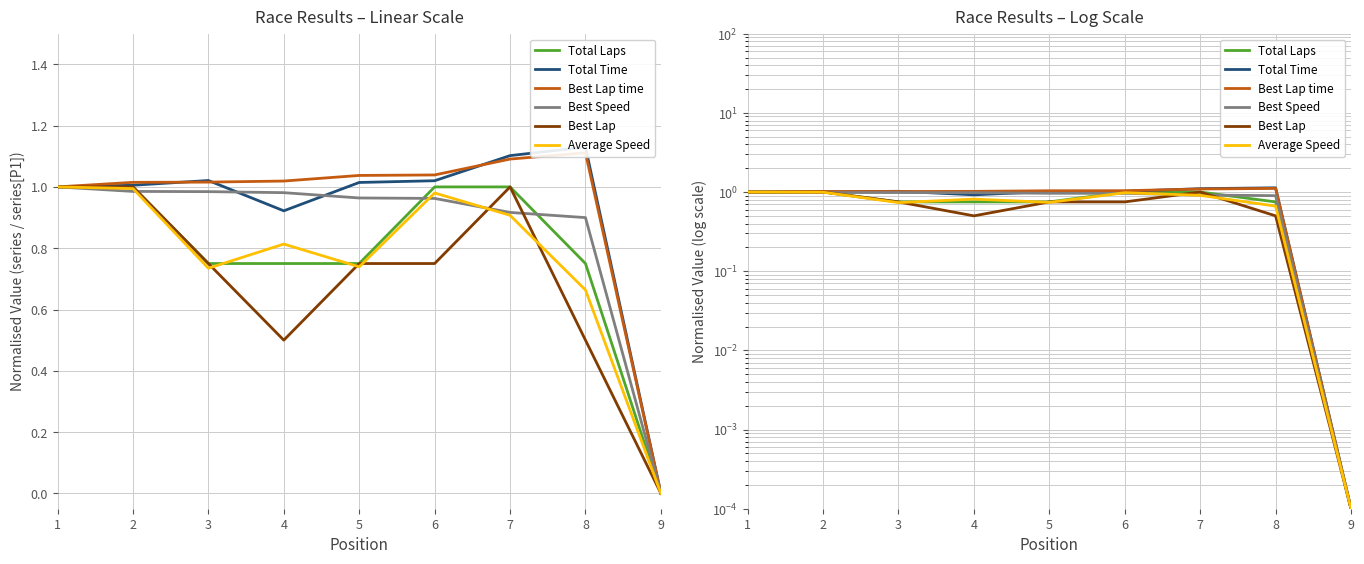

What are all the series names shown in the legend?

Total Laps, Total Time, Best Lap time, Best Speed, Best Lap, Average Speed